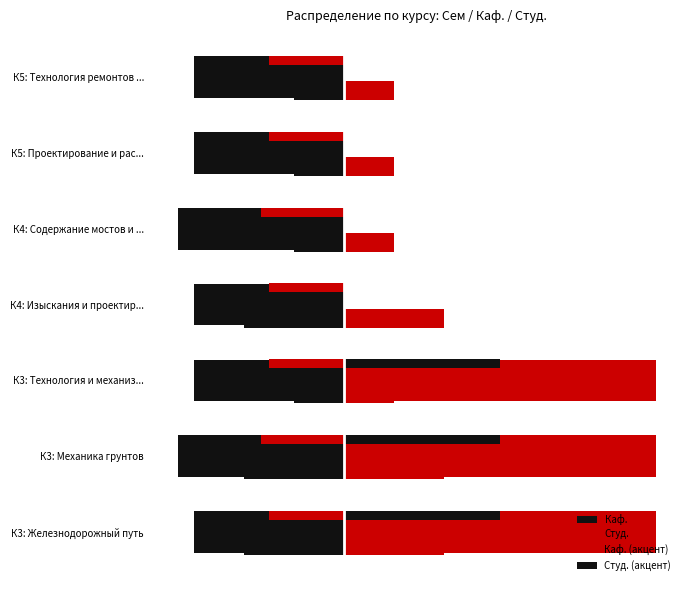

How many values in the Каф. series are below -9?

2